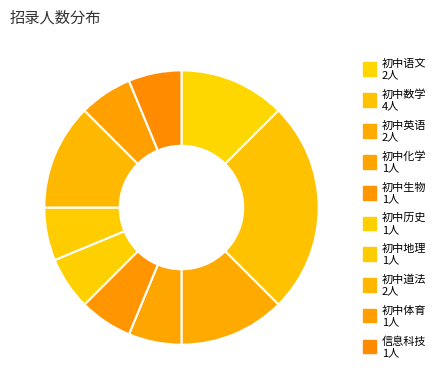

To the nearest percent, what percentage of the pie is 初中数学?

25%